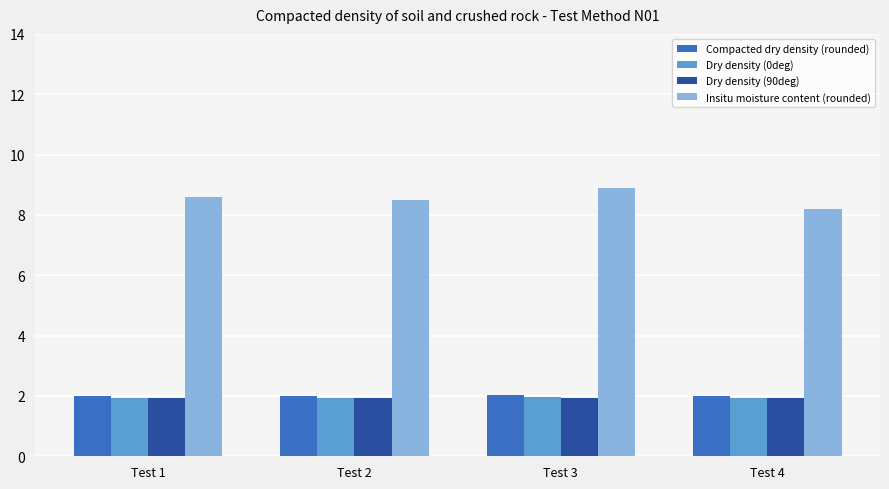

What is the difference between the highest and lowest values at Test 2?

6.6